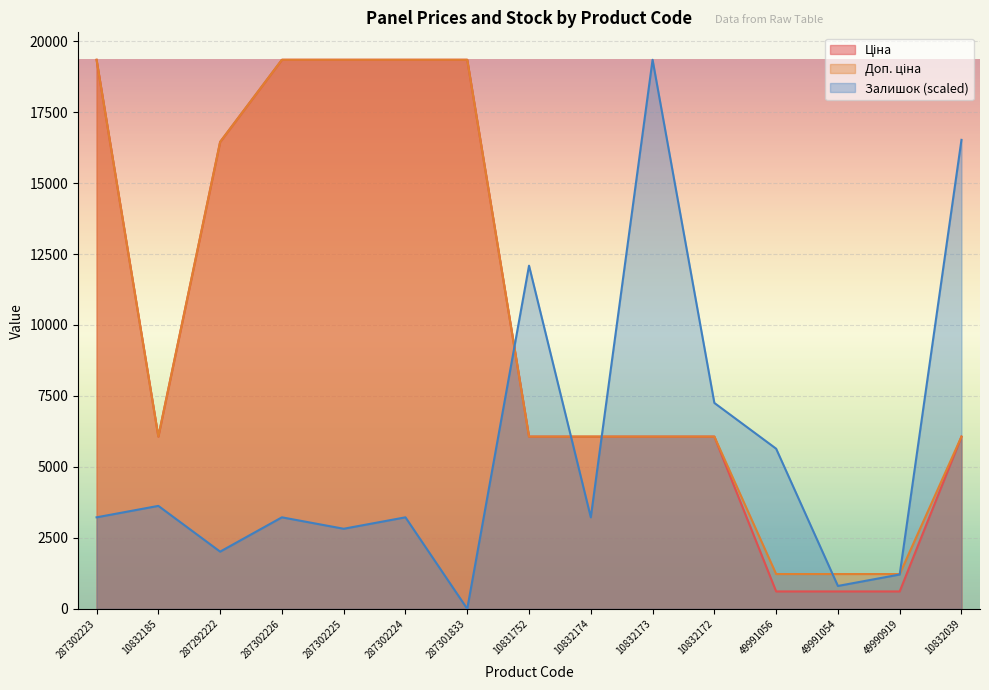

Is it true that Доп. ціна equals 1225.0 at 49991054?

True